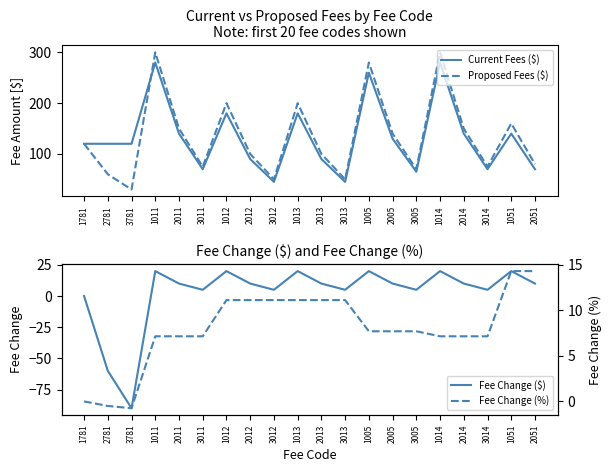

Which series changed the most between 3781 and 3013?

Fee Change ($)